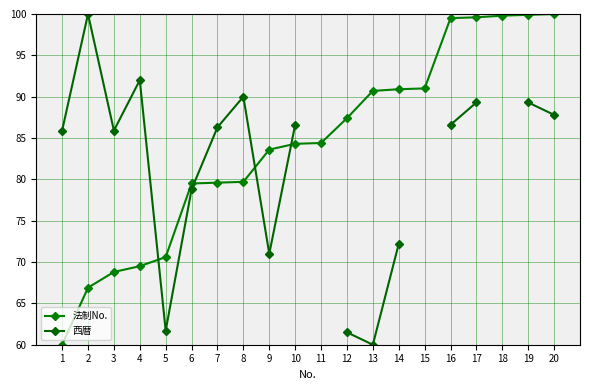

Rank the series at 5 from highest to lowest value.

法制No., 西暦